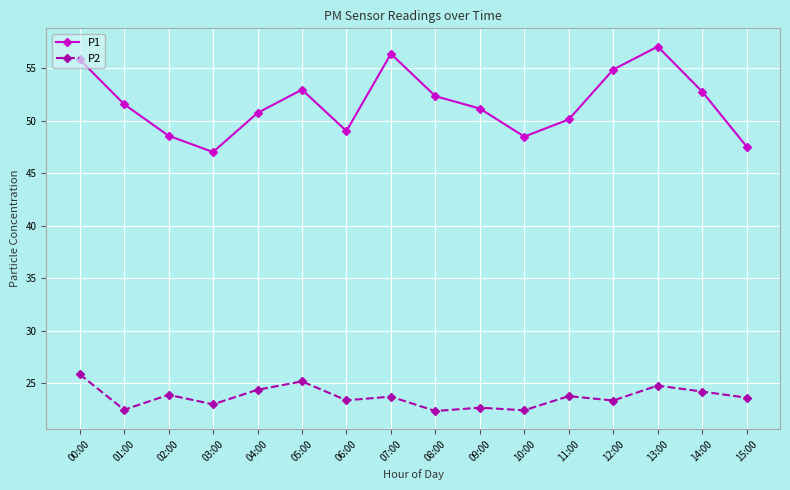

Is it true that P1 equals 52.8 at 14:00?

True